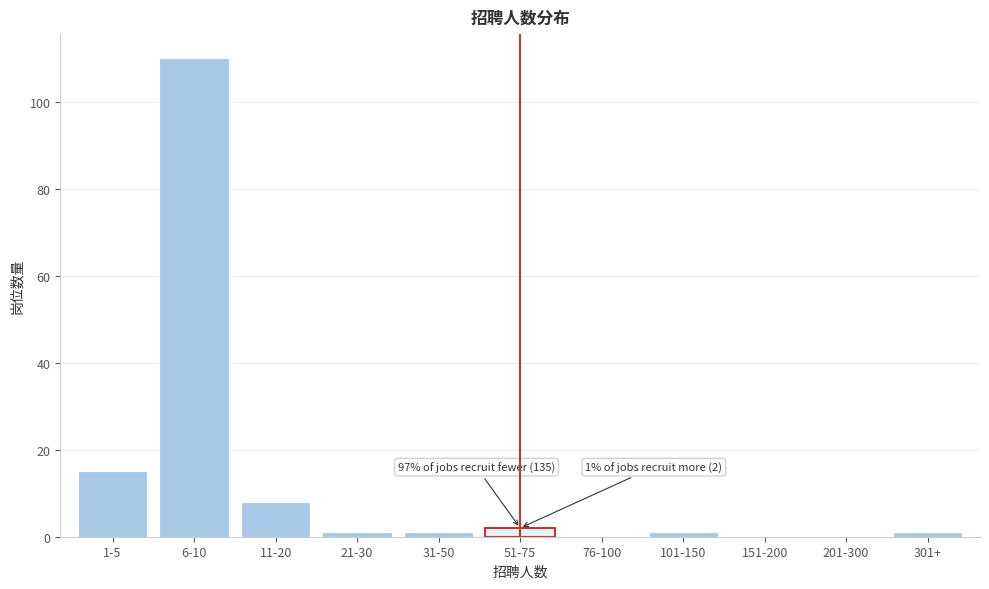

Reading left to right, what are all the values shown in this chart?

1-5=15	6-10=110	11-20=8	21-30=1	31-50=1	51-75=2	76-100=0	101-150=1	151-200=0	201-300=0	301+=1